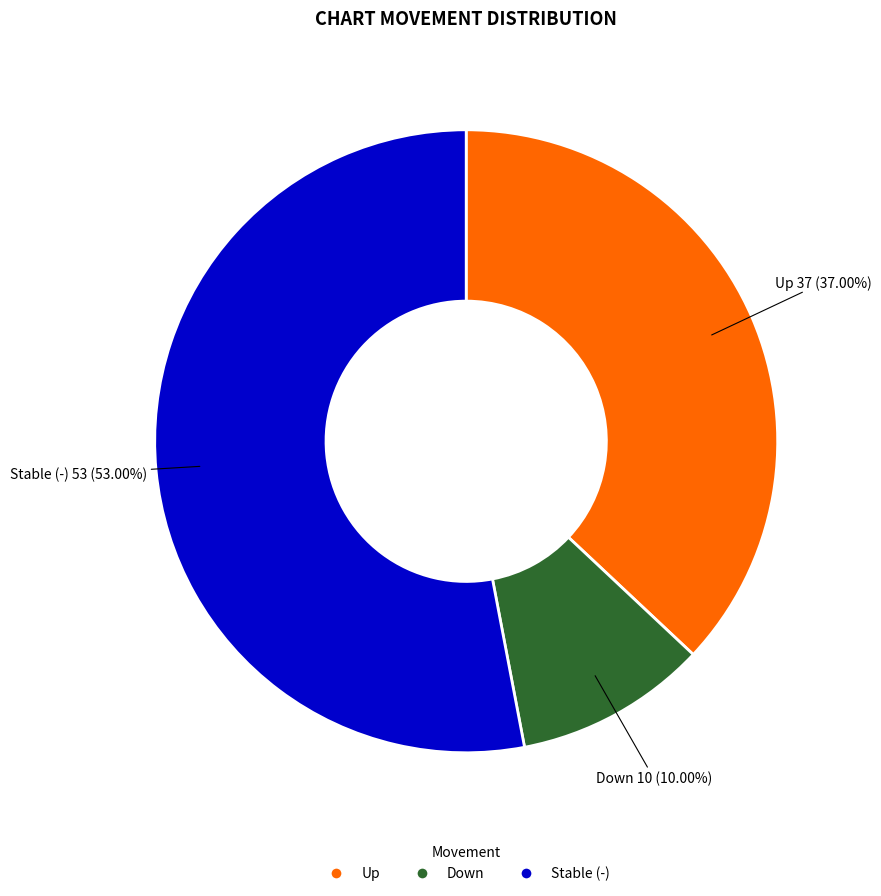

Is the sum of Up and Stable (-) greater than half?

Yes